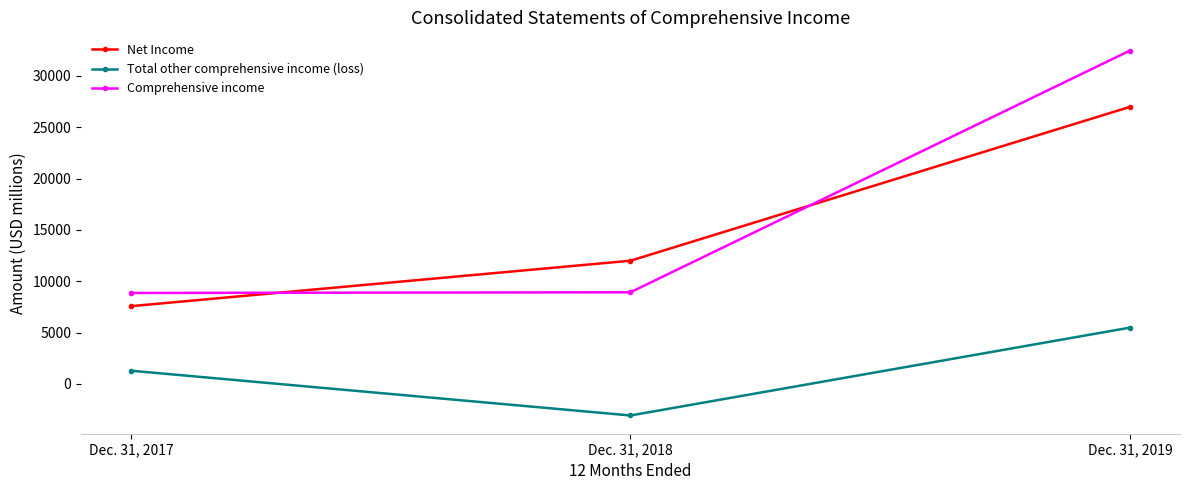

At how many categories does at least one series exceed 25638?

1